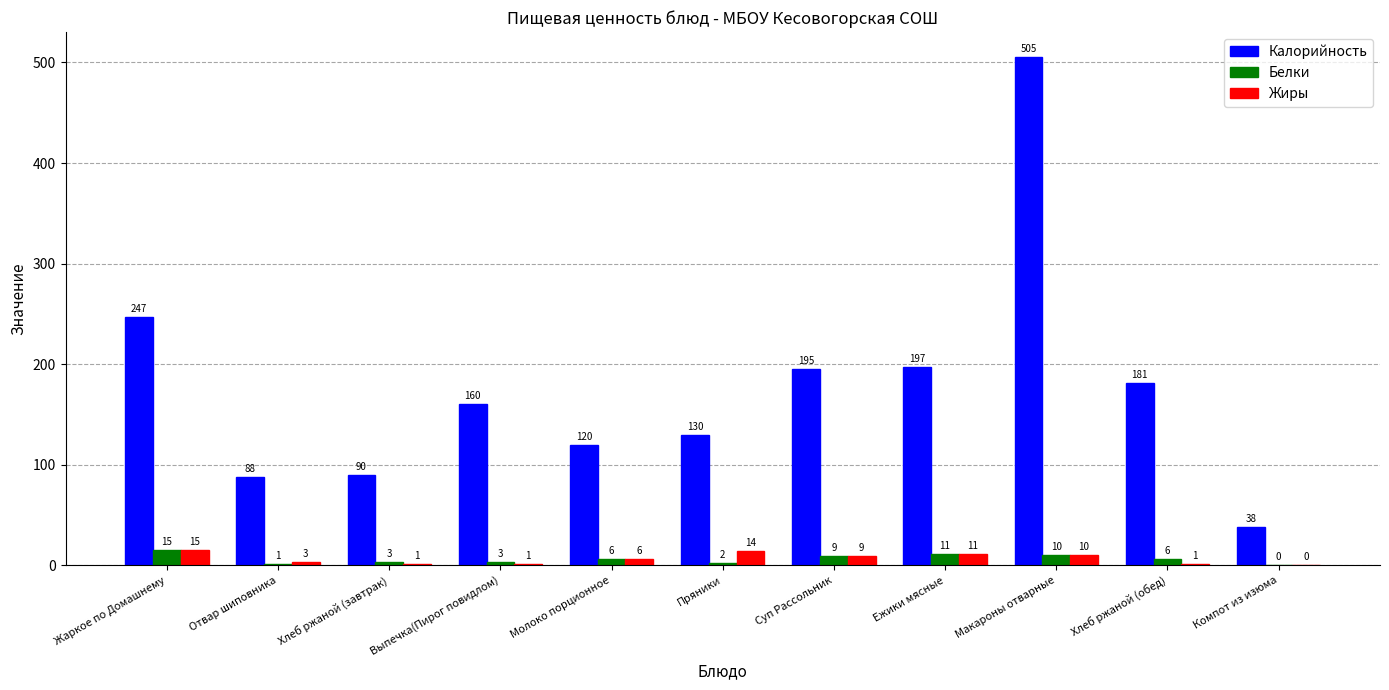

Which category has the highest value across all series?

Макароны отварные